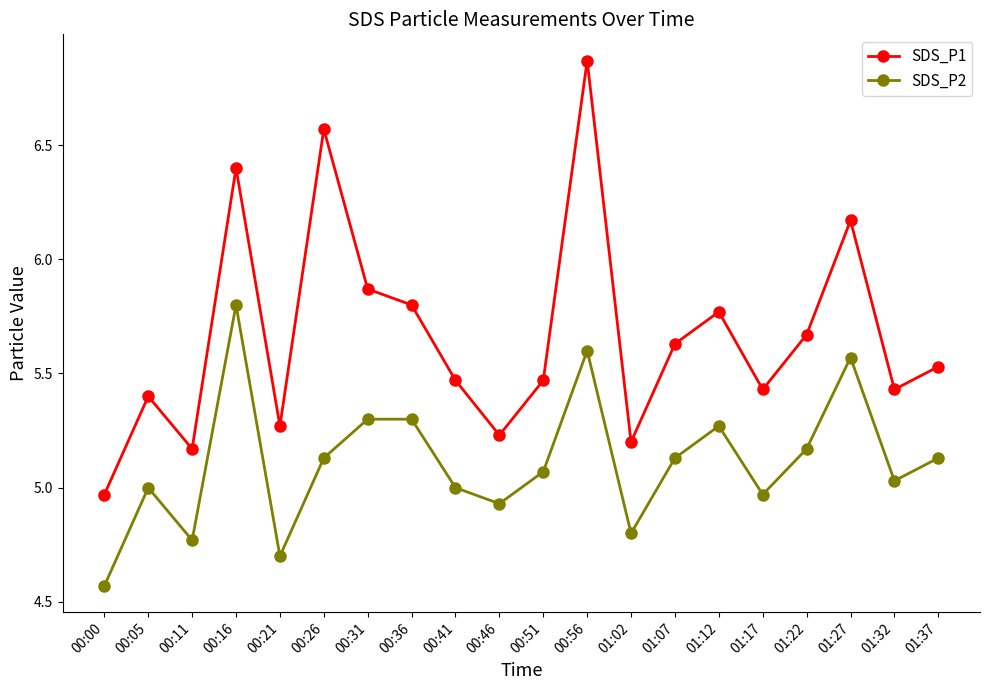

How many series are shown in this chart?

2